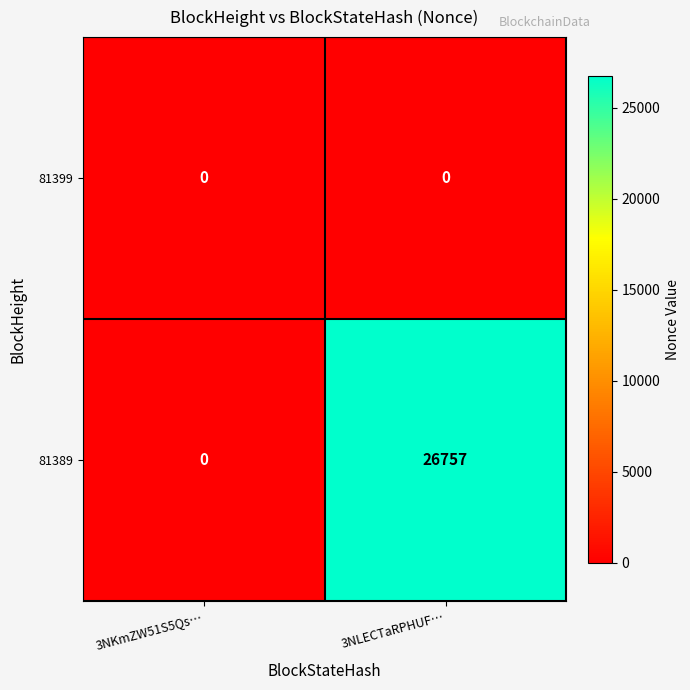

The value of 81399 at 3NLECTaRPHUF… is 0. True or false?

True